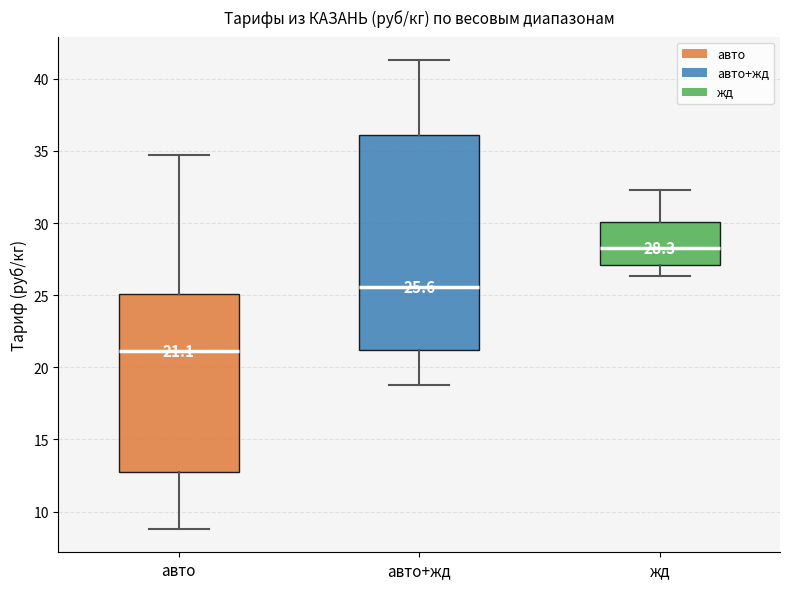

Comparing the boxes themselves (not the whiskers), which one is the tallest?

авто+жд